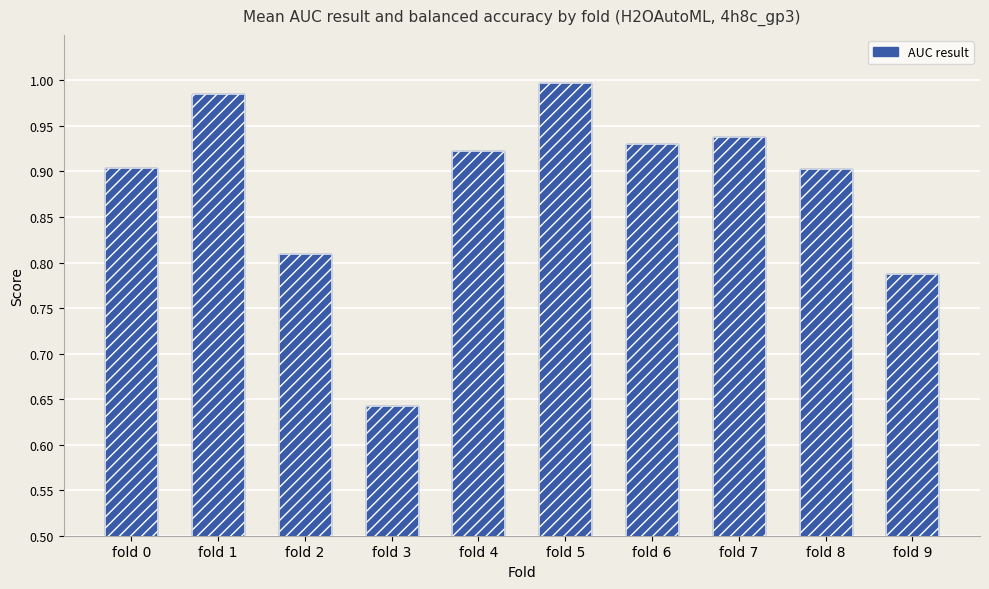

How many bars are there in total?

10